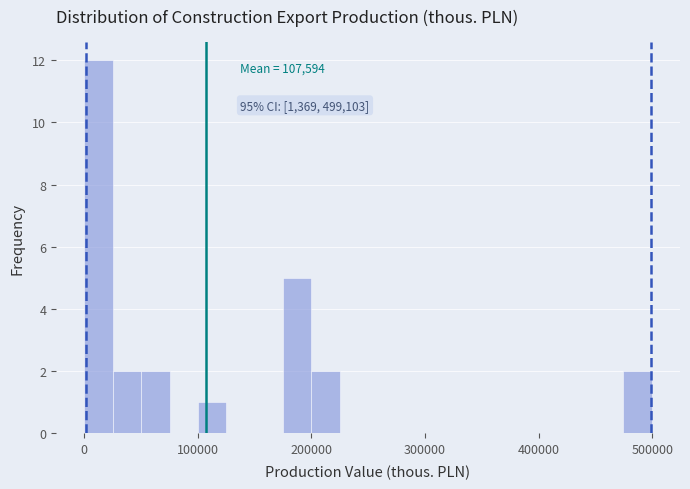

Around what value on the x-axis is the tallest bar? Give the approximate position of its centre, as read against the axis.

10000